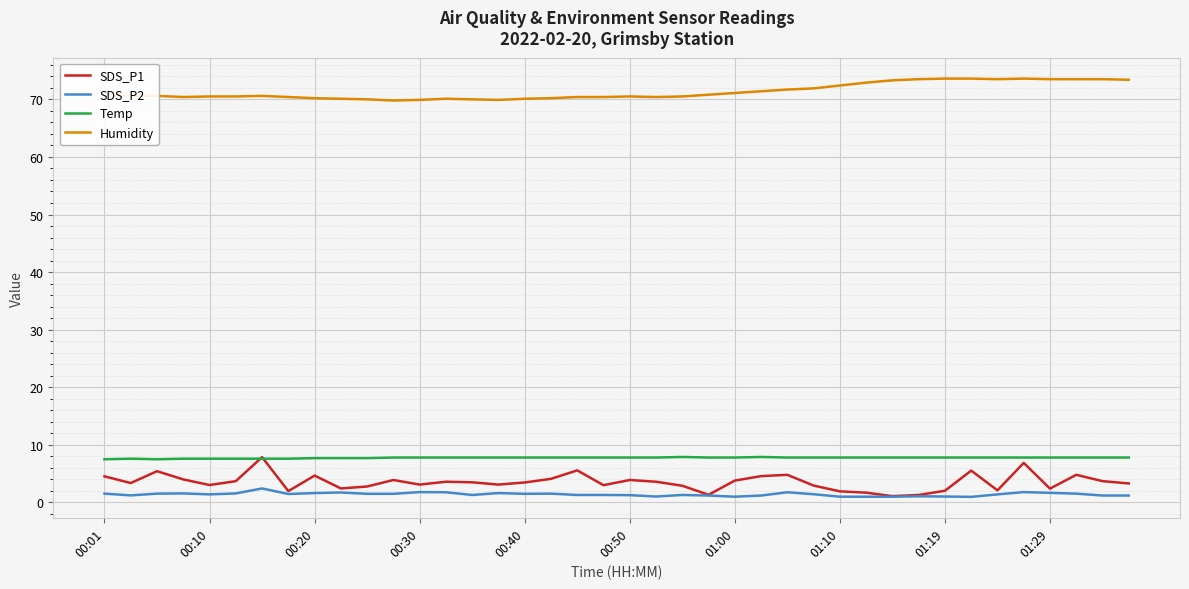

Which series has the largest total across all categories?

Humidity